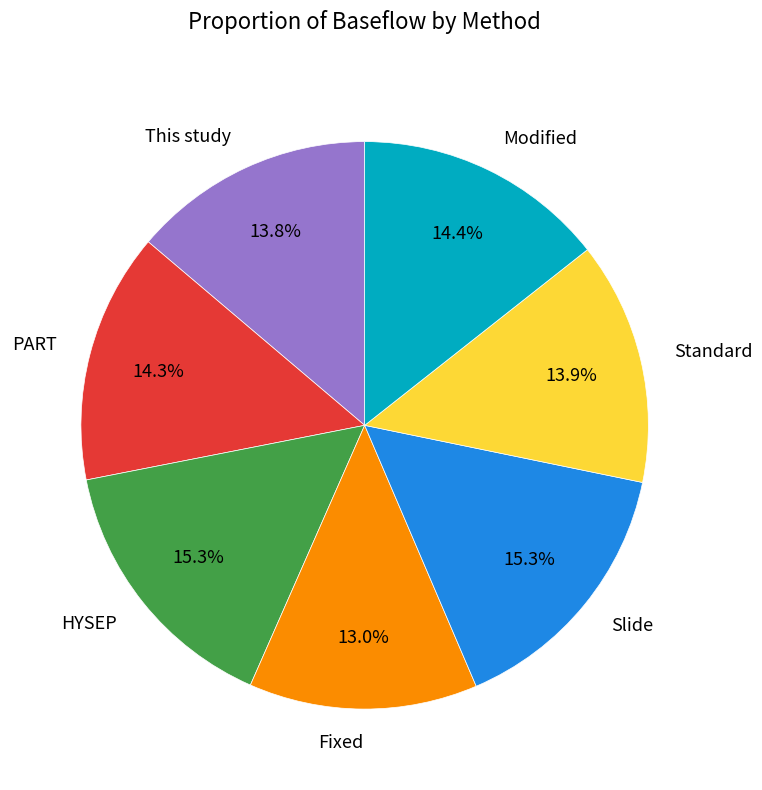

To the nearest percent, what is the average slice percentage?

14%